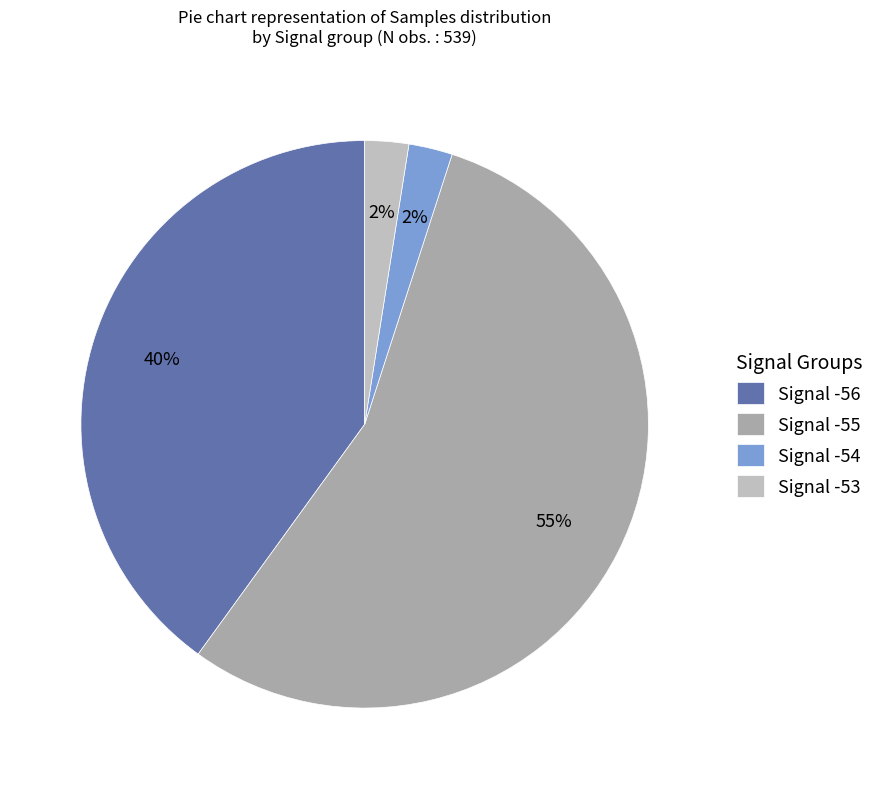

How many segments does this pie chart have?

4